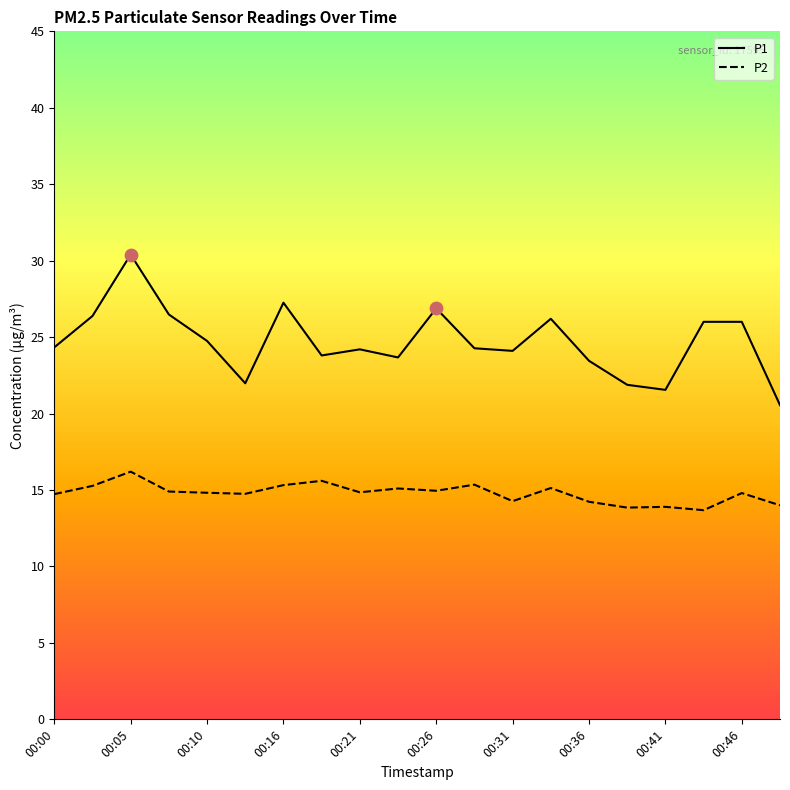

What are all the series names shown in the legend?

P1, P2